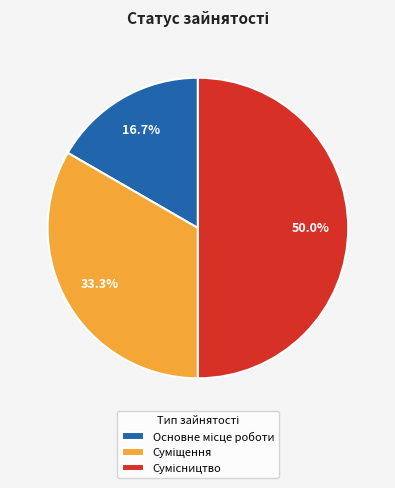

Count the number of slices in the pie.

3